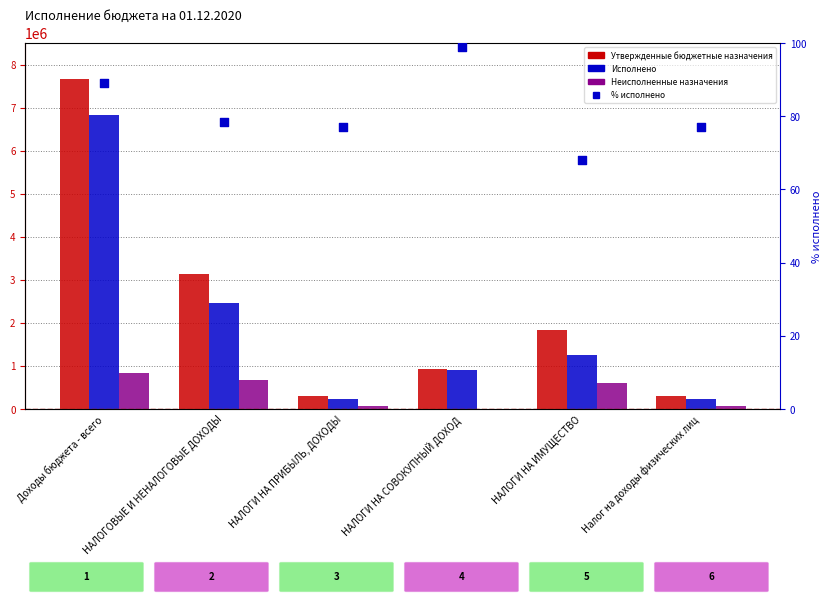

What are all the series names shown in the legend?

Утвержденные бюджетные назначения, Исполнено, Неисполненные назначения, % исполнено